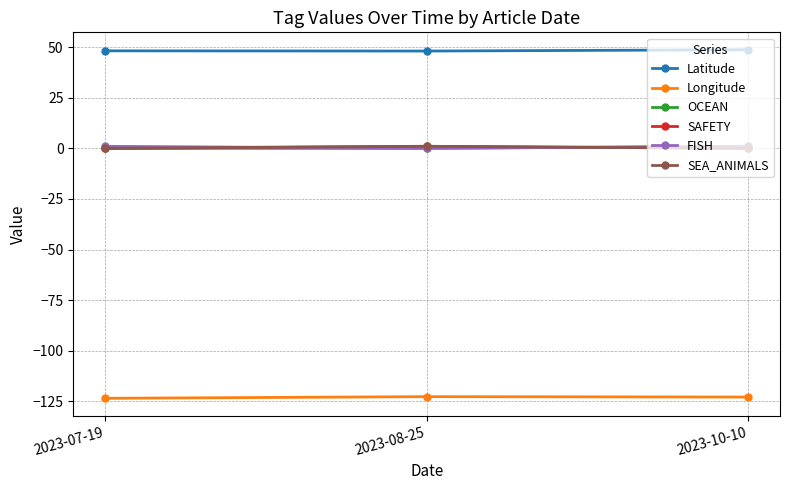

Which series has the largest total across all categories?

Latitude